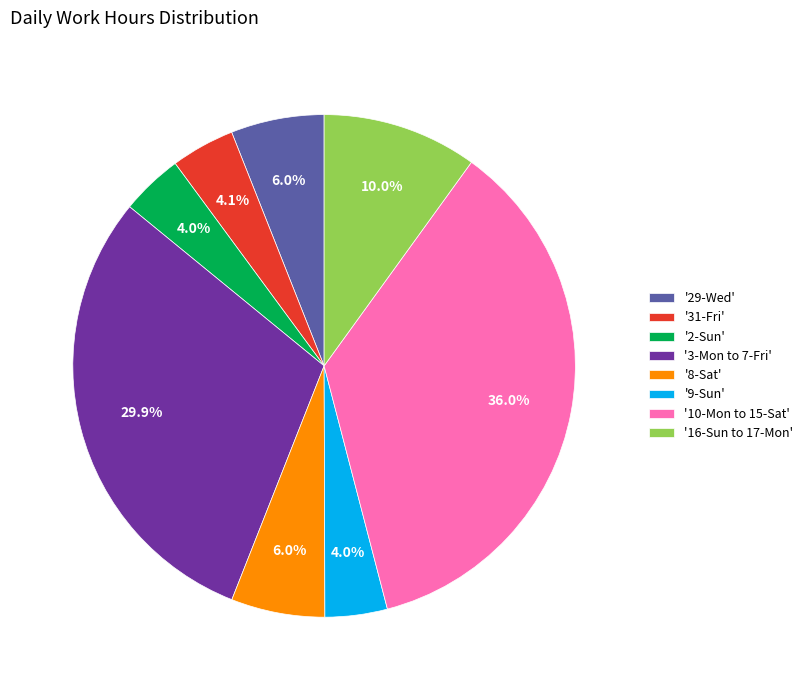

Combined, what portion of the pie is '29-Wed' and '31-Fri'?

10.1%